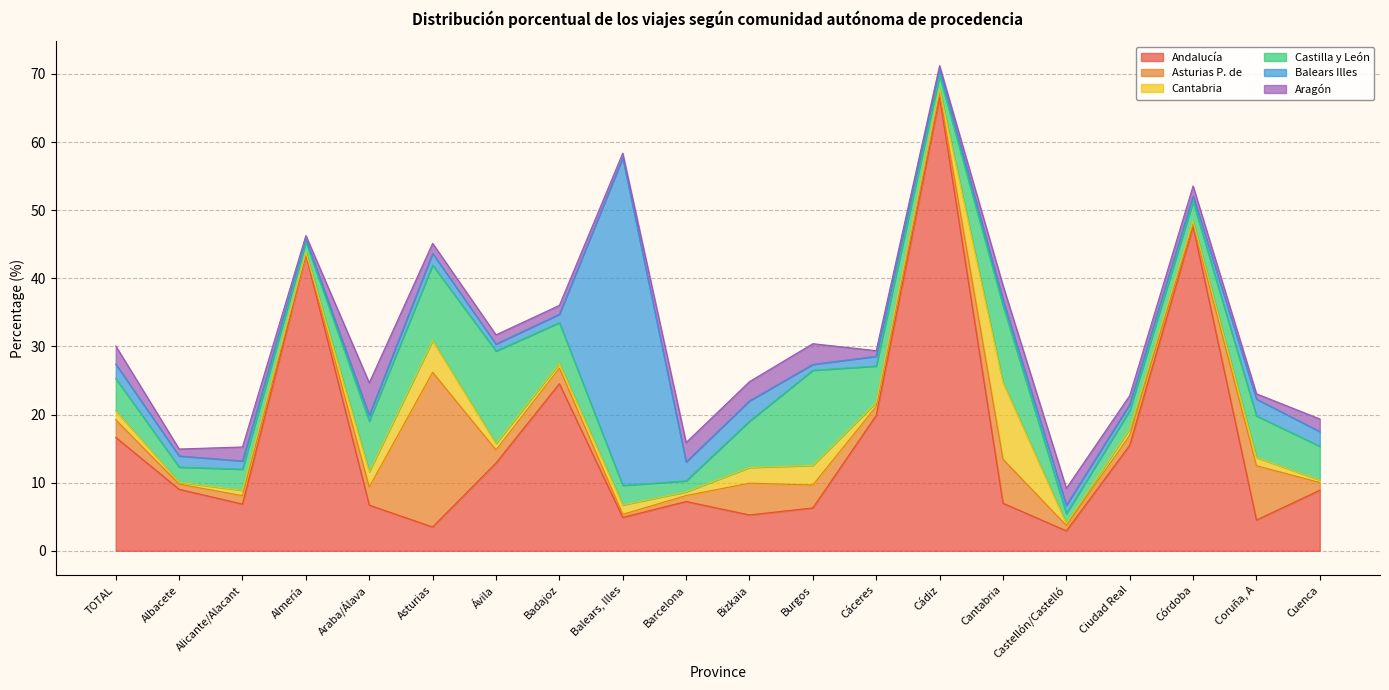

What is the highest value of the Cantabria series?

11.3